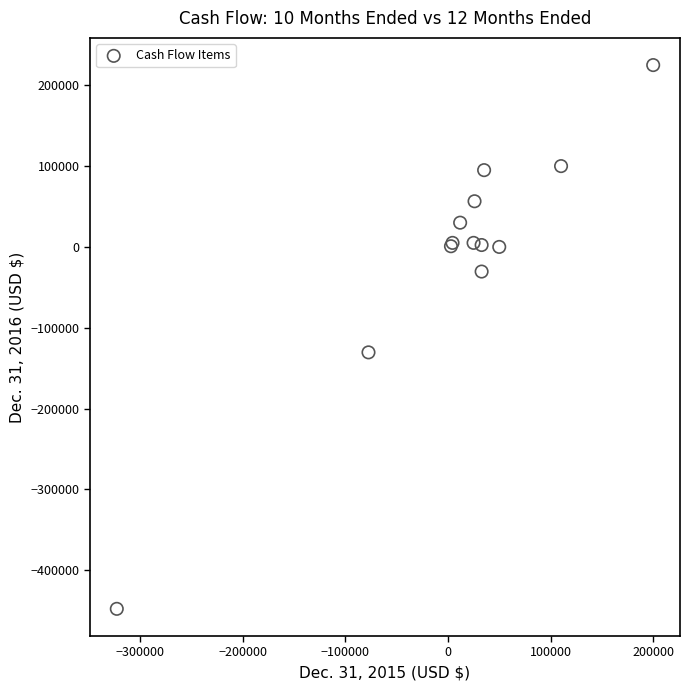

What Y value in the scatter plot is closest to -111413?

-130487